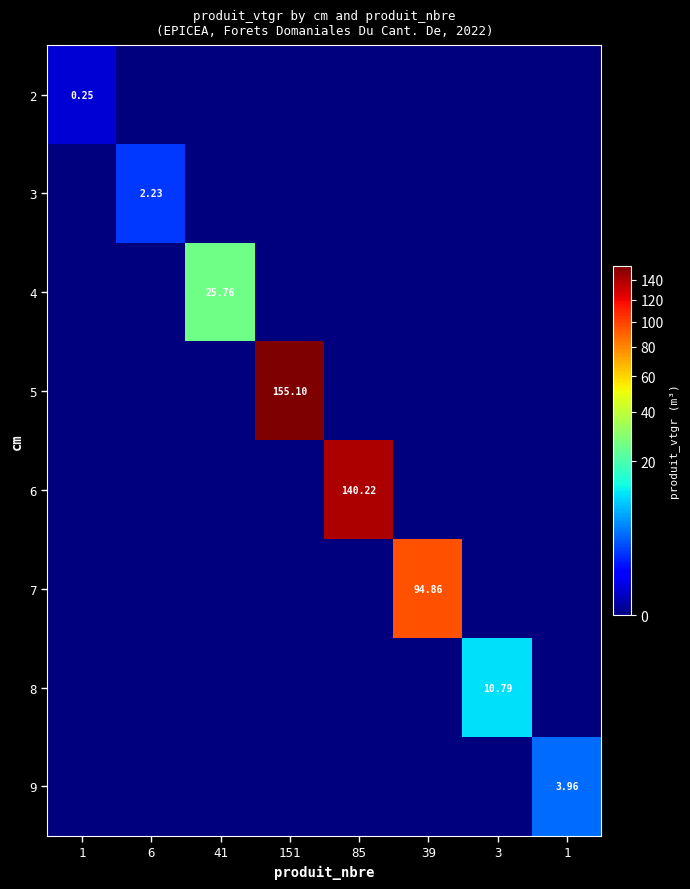

What is the total value across all series at 39?

94.9